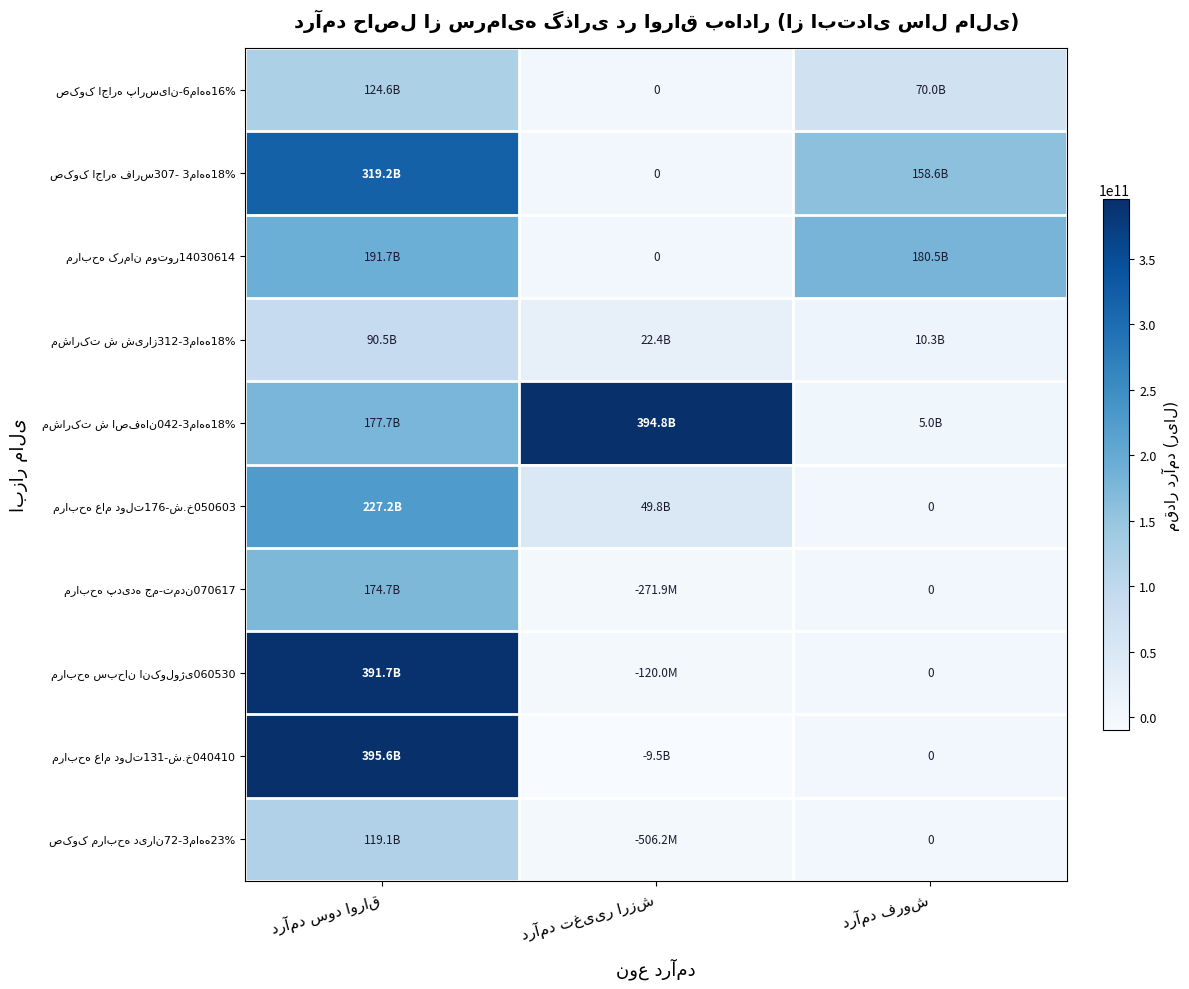

Is it true that مرابحه سبحان انکولوژی060530 equals -179062545 at درآمد تغییر ارزش?

False